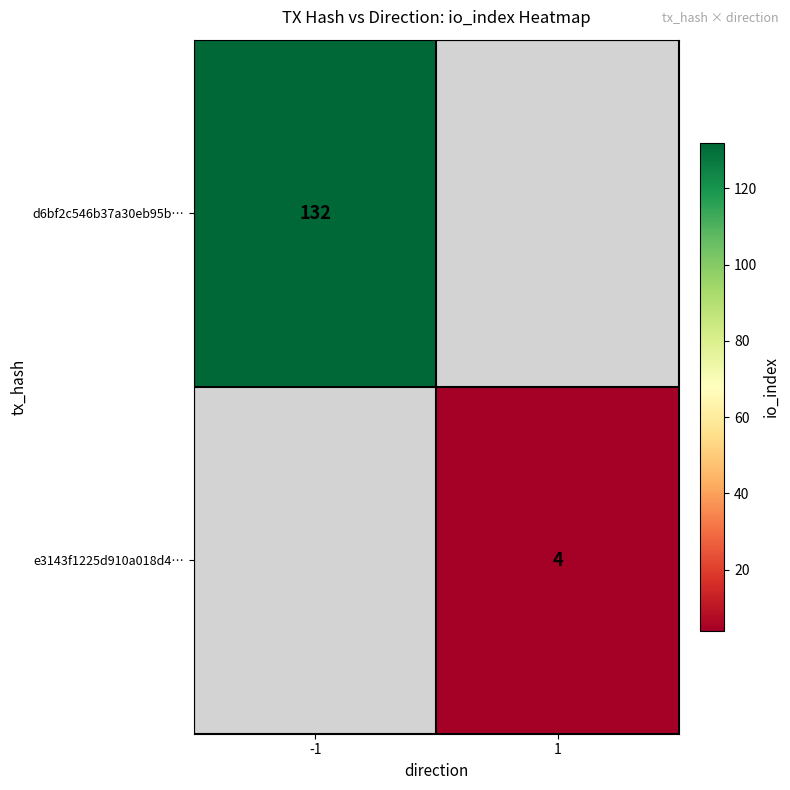

Between 1 and -1, which is larger?

-1